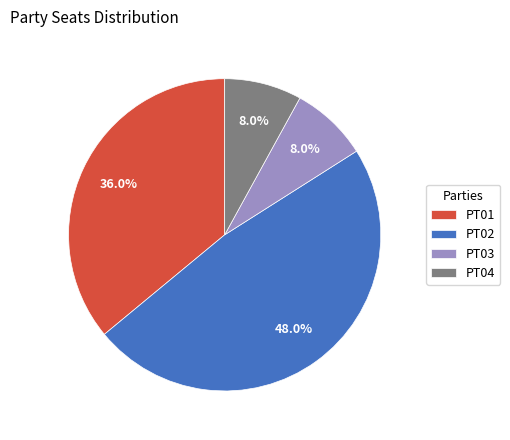

What is the largest slice in the pie chart?

PT02